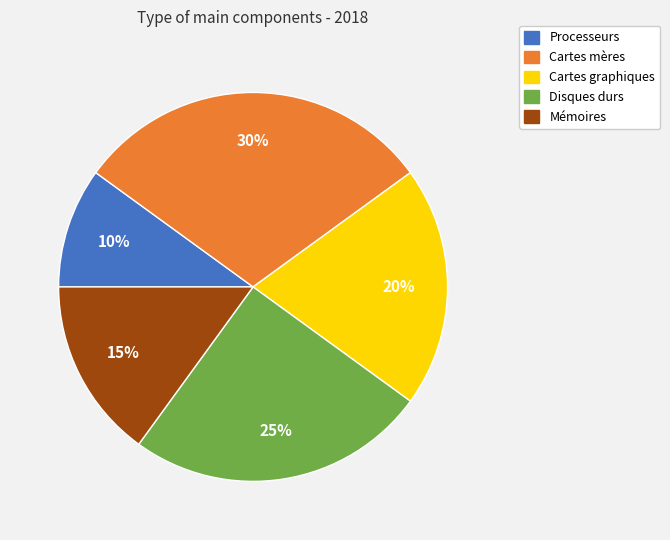

Which slice is the smallest?

Processeurs